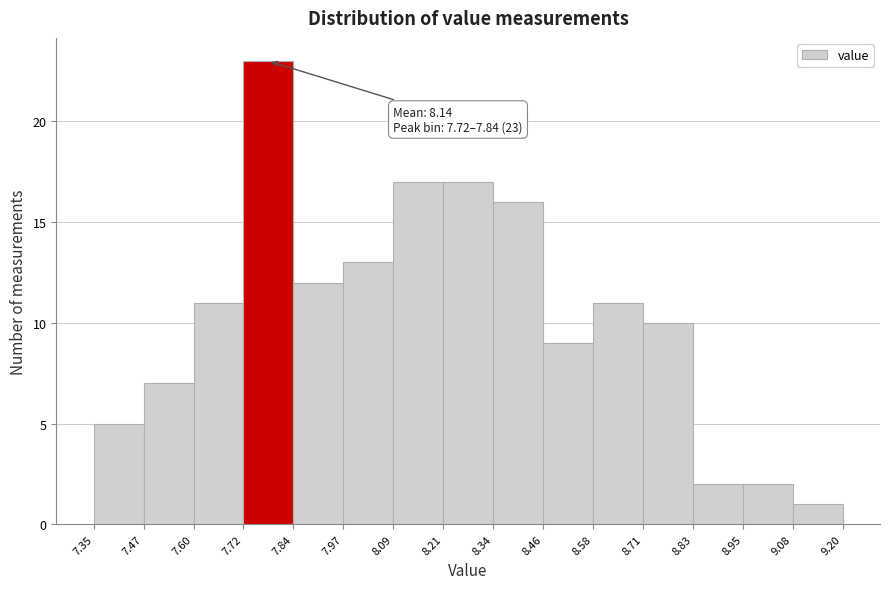

Which range on the x-axis has the tallest bar?

7.72 to 7.84